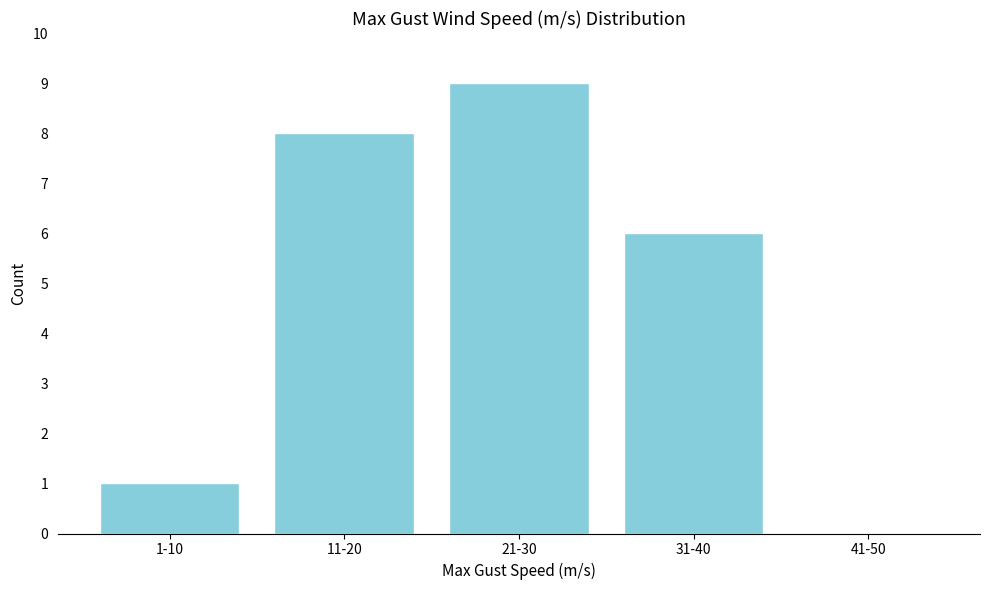

Reading right to left, transcribe all the data shown in this chart.

41-50=0	31-40=6	21-30=9	11-20=8	1-10=1